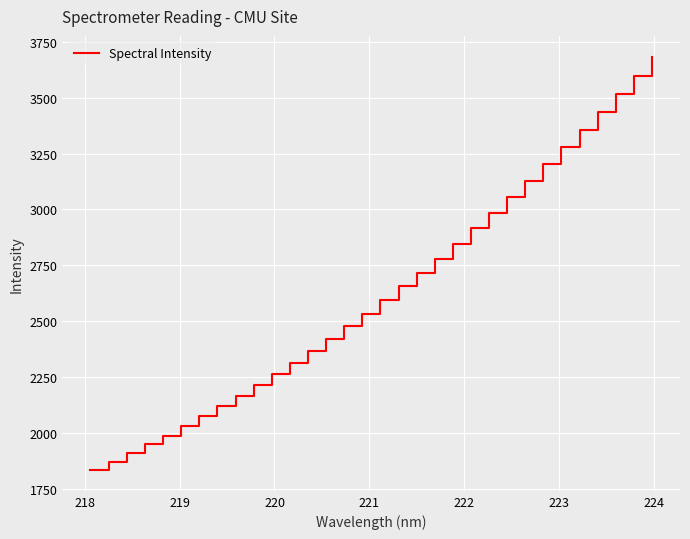

What is the difference between the maximum and minimum values?

1852.1